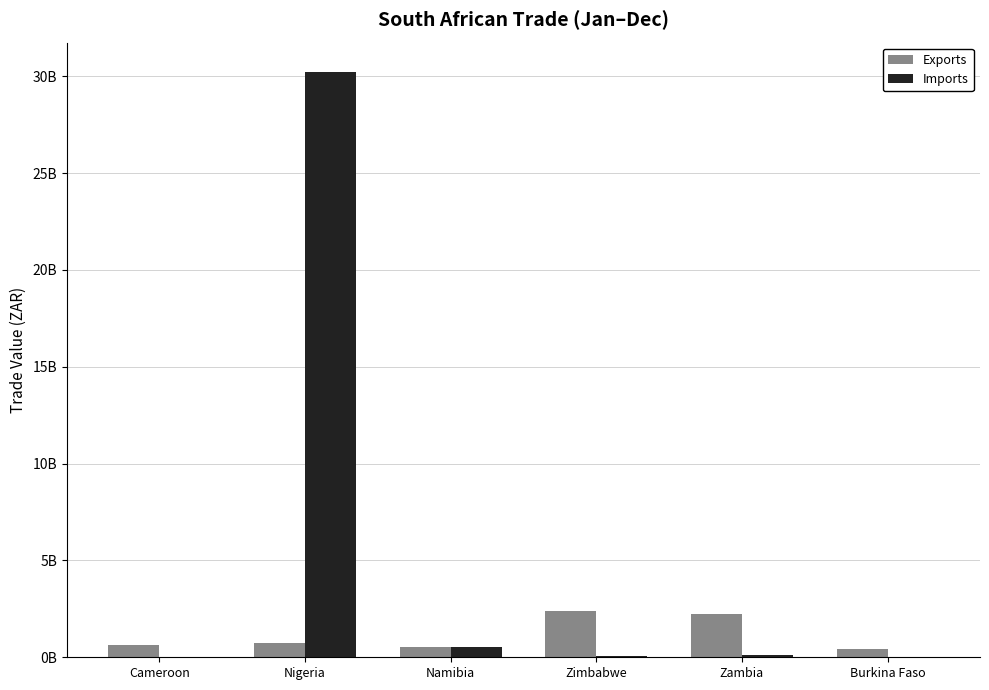

Where does the Imports series first go above 137897831?

Nigeria